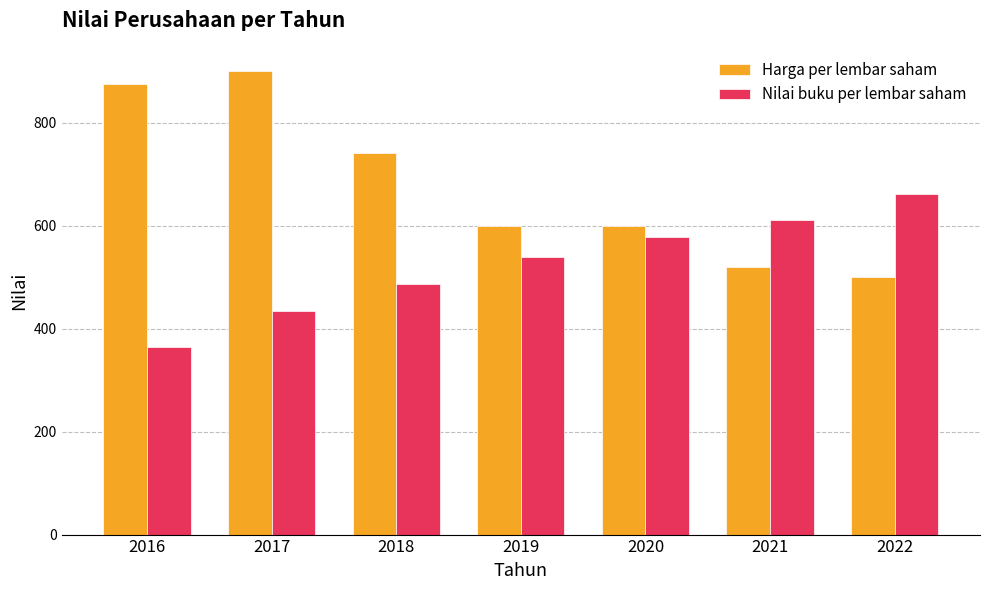

What is the value of the Harga per lembar saham bar at the 5th from the left?

600.0